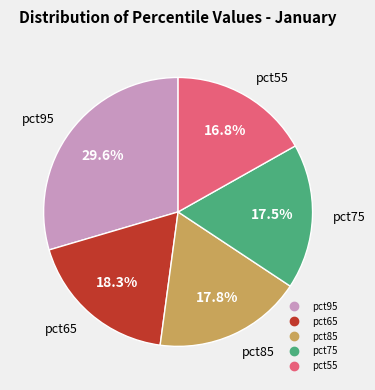

Is there any slice that represents more than half of the pie?

No